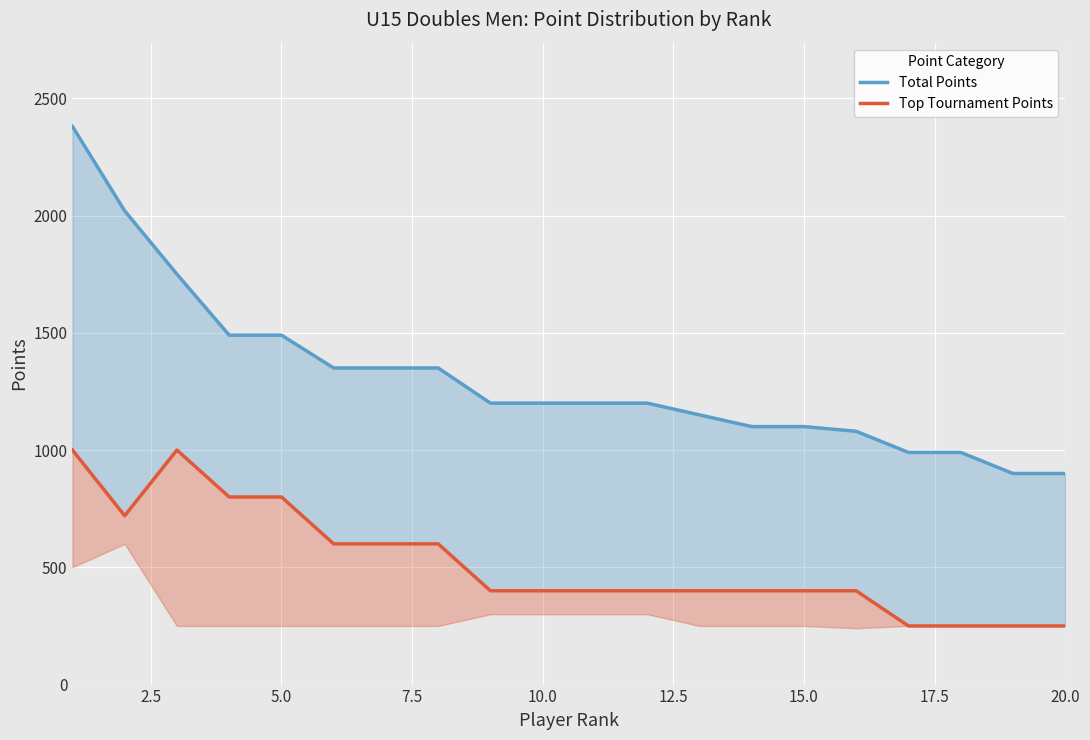

True or false: Top Tournament Points and Total Points intersect in this chart.

False